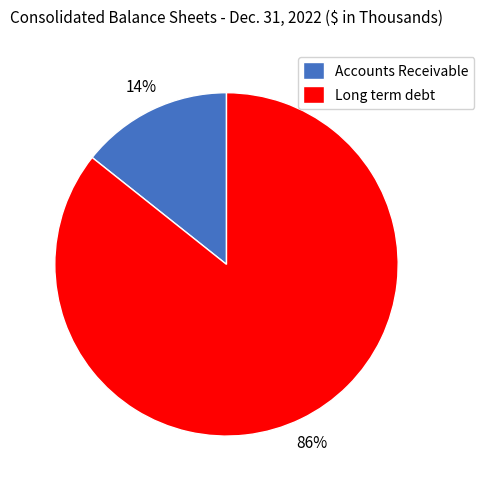

To the nearest percent, what is the combined percentage of Accounts Receivable and Long term debt?

100%